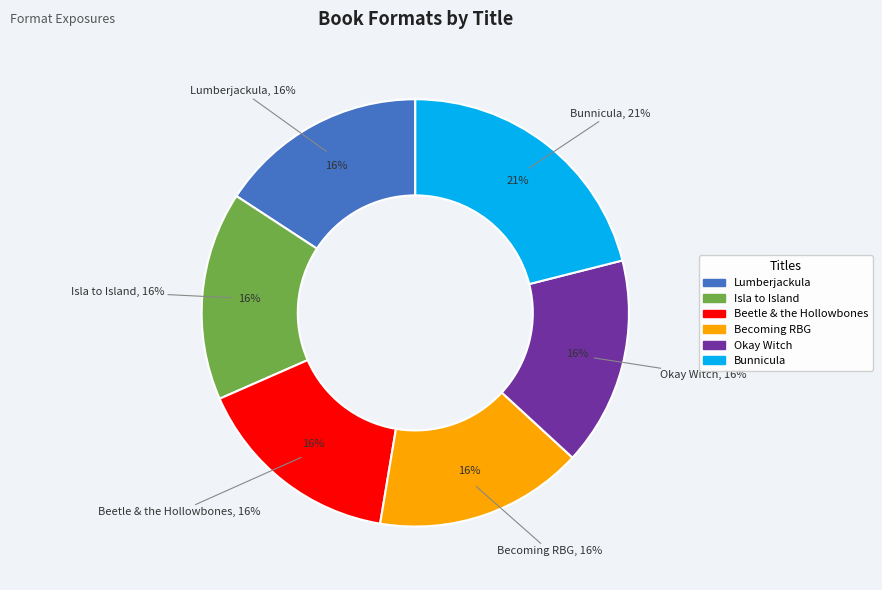

Is there a majority slice in this chart?

No